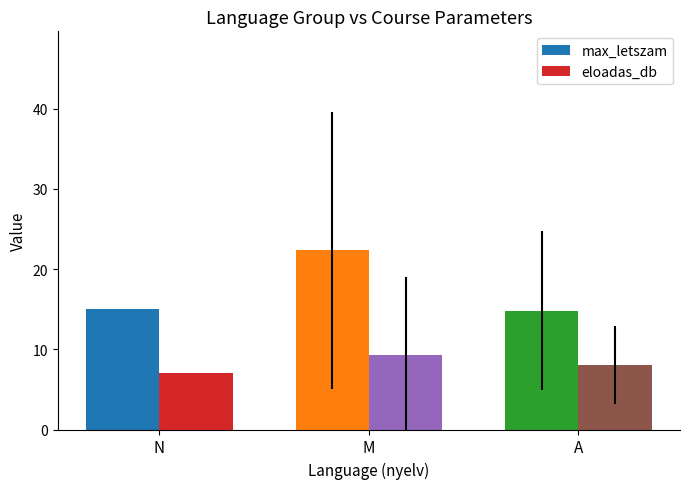

What position from the left is A?

3